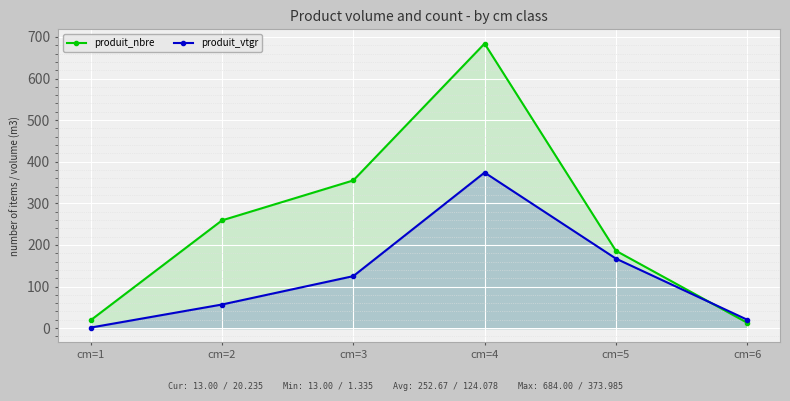

Which series has the largest total across all categories?

produit_nbre